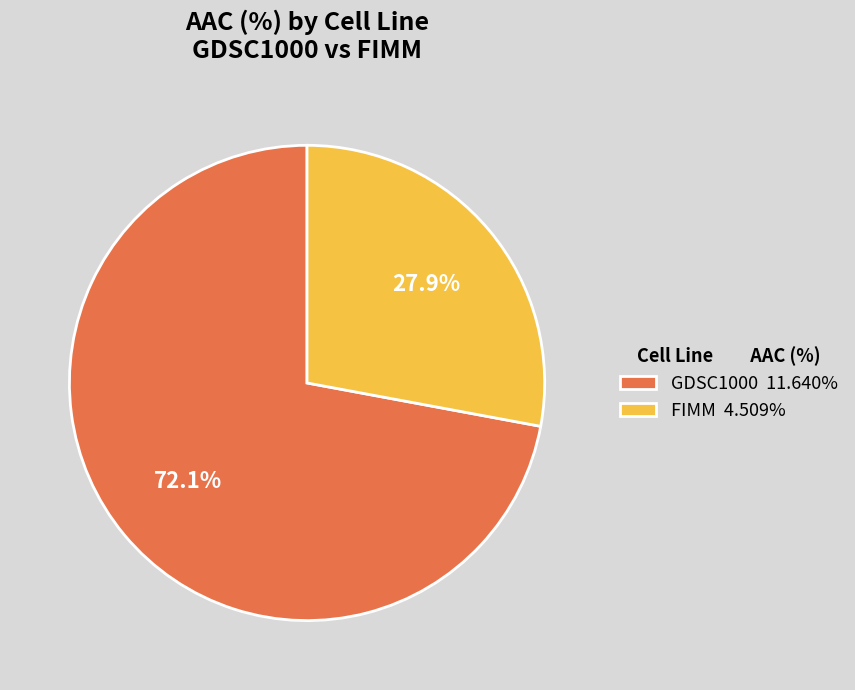

To the nearest percent, what is the difference between the FIMM and GDSC1000 slice percentages?

44%